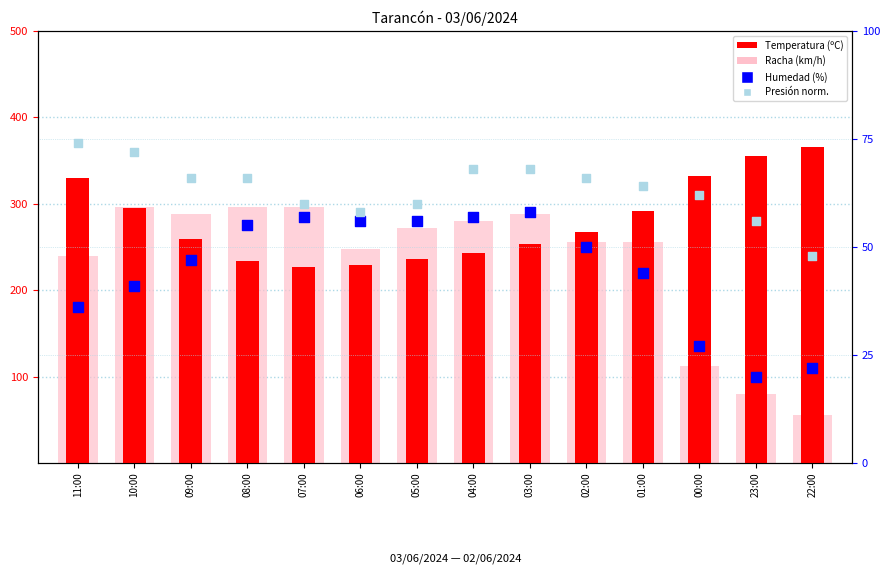

At how many categories does at least one series exceed 247?

14